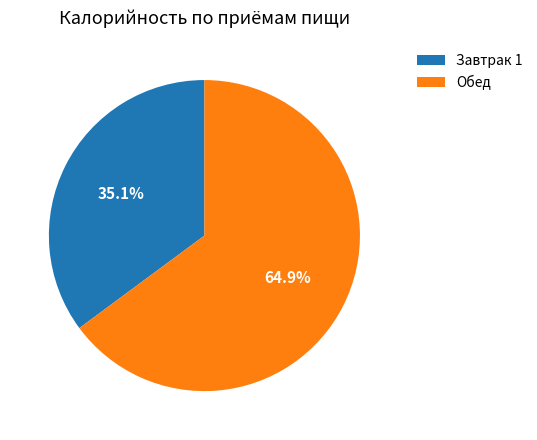

The Завтрак 1 slice represents 44% of the pie. True or false?

False